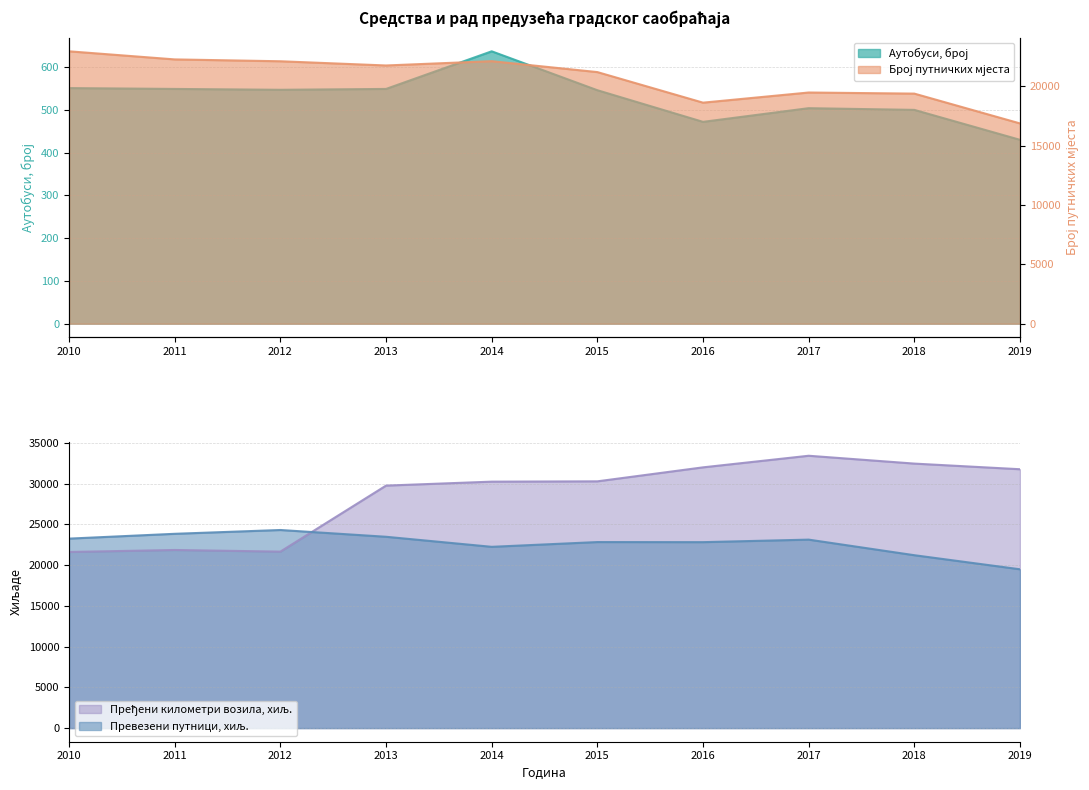

What are all the series names shown in the legend?

Аутобуси, број, број путничких мјеста, Пређени километри возила, хиљ., Превезени путници, хиљ.